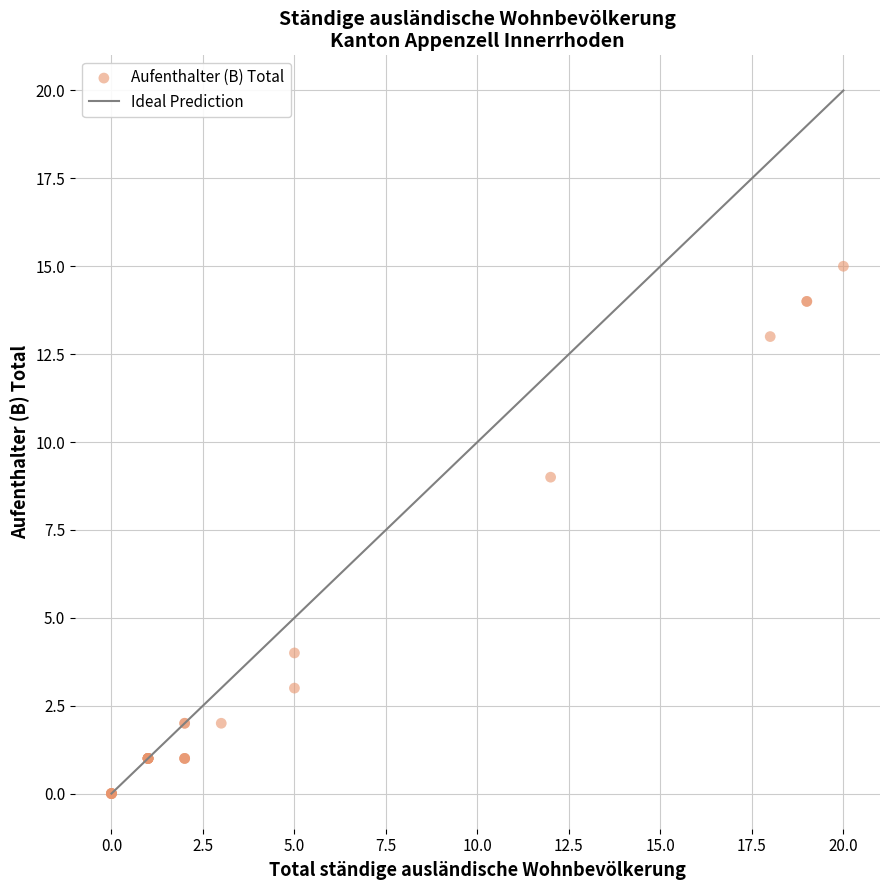

What Y value in the scatter plot is closest to 7?

9